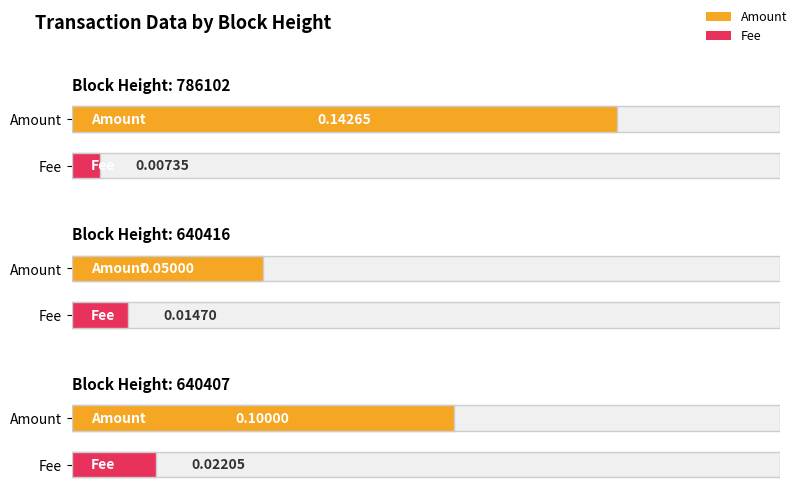

Which series has the largest total across all categories?

Amount